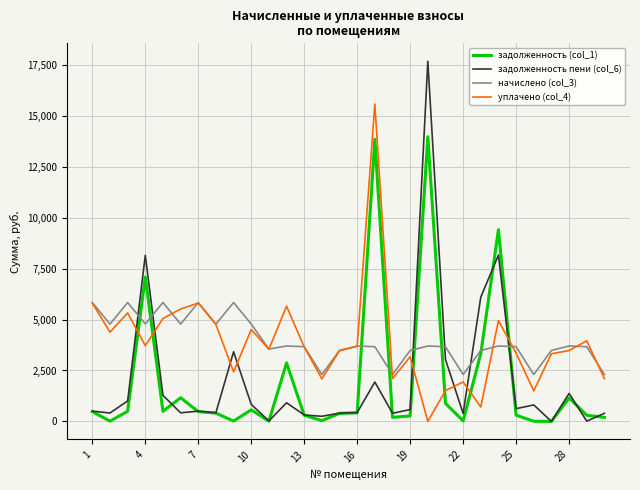

Which series has the largest range (max minus min)?

задолженность пени (col_6)